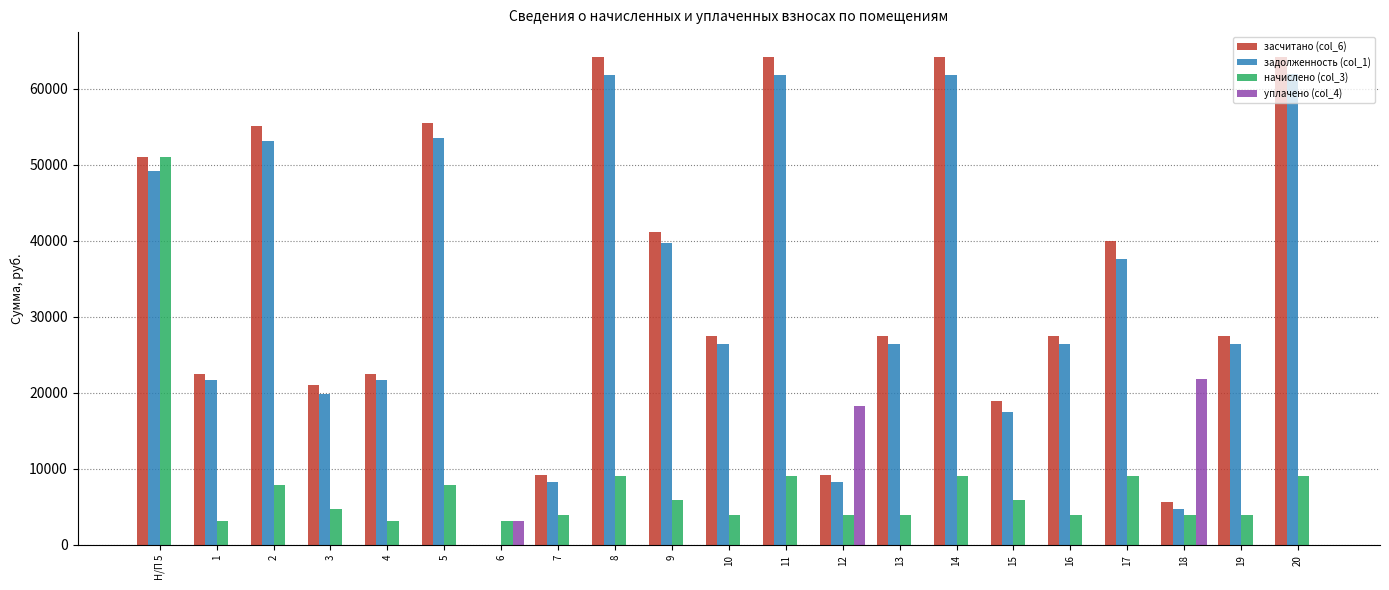

At which label does начислено (col_3) reach its peak?

Н/П 5